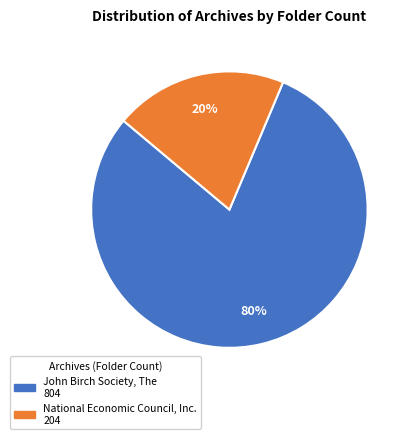

To the nearest percent, what percentage of the pie is John Birch Society, The?

80%